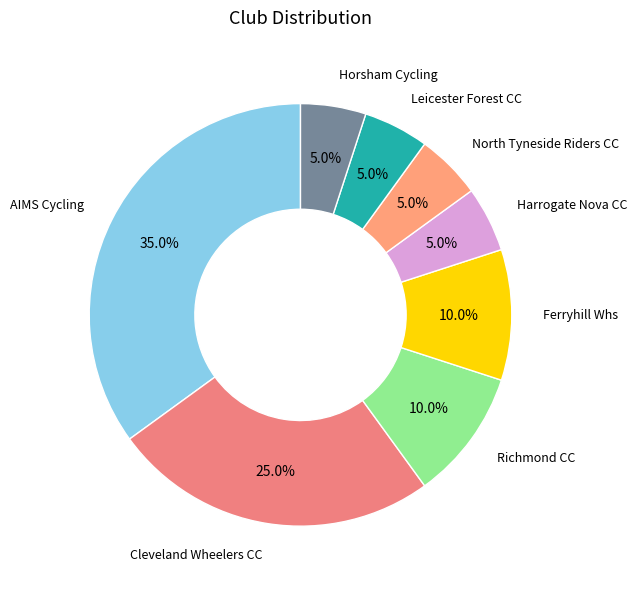

How many segments does this pie chart have?

8